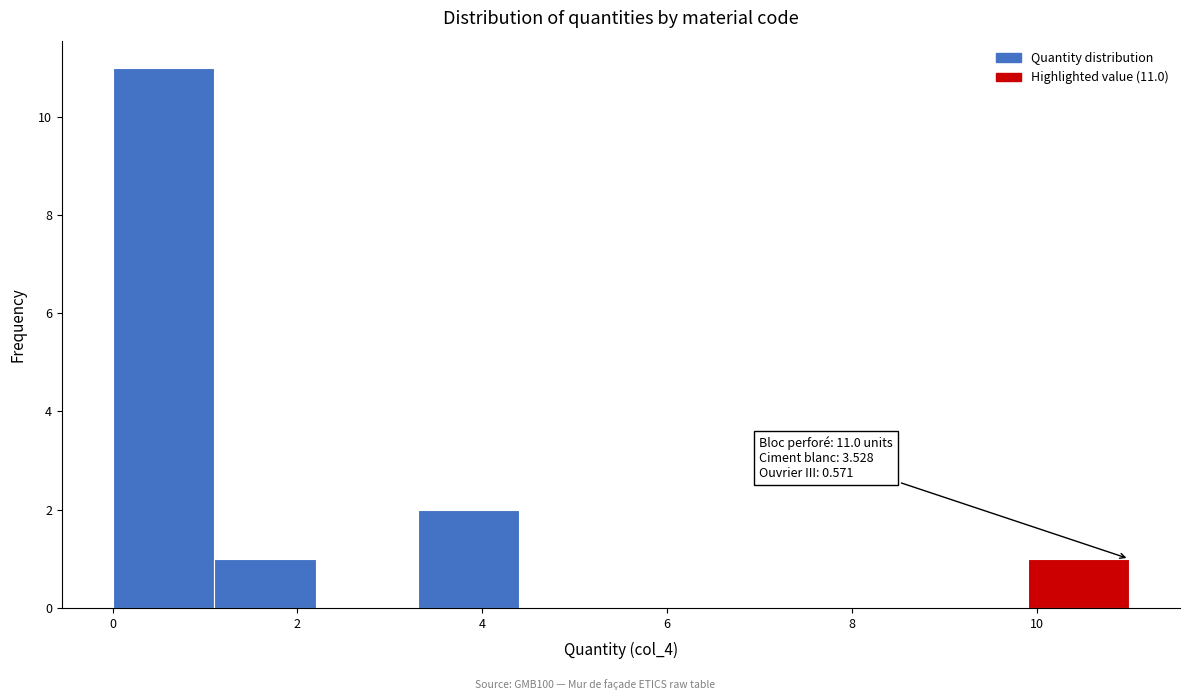

Which range on the x-axis has the tallest bar?

0.0 to 1.2